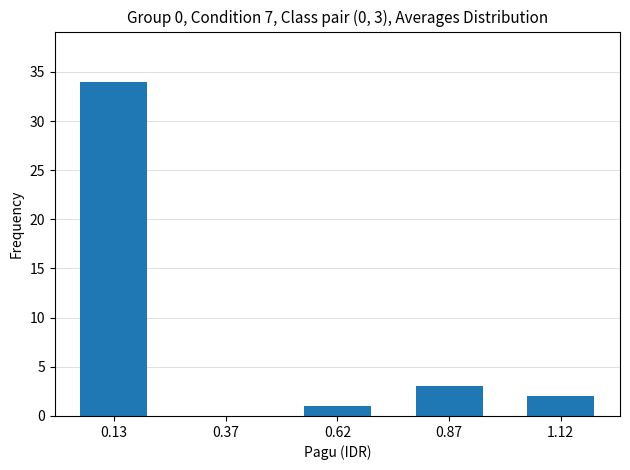

Reading left to right, what are all the values shown in this chart?

0.13=34	0.37=0	0.62=1	0.87=3	1.12=2